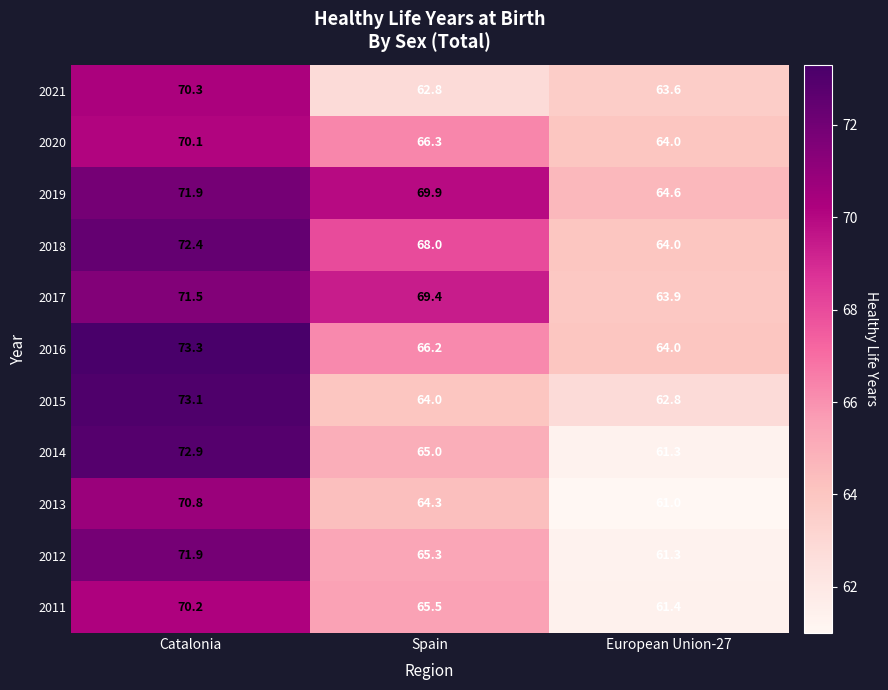

At how many categories does at least one series exceed 61?

3